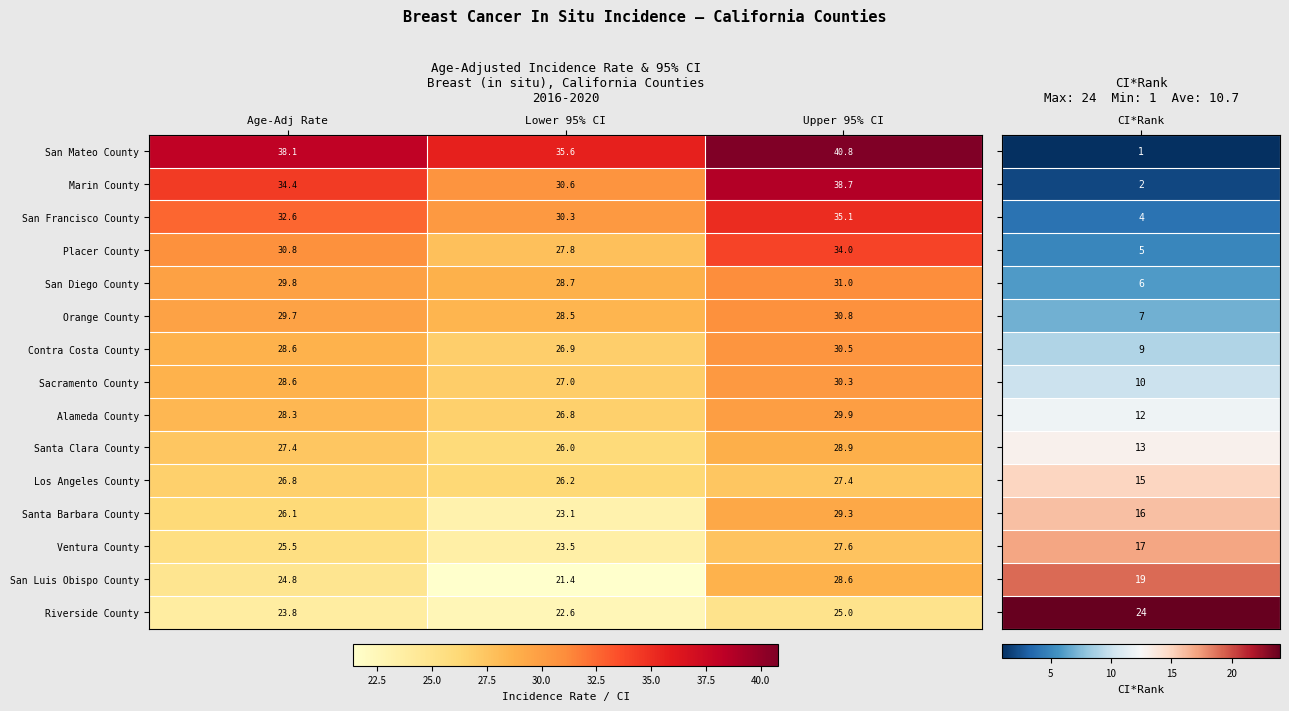

What is the total value across all series at Lower 95% CI?

405.0